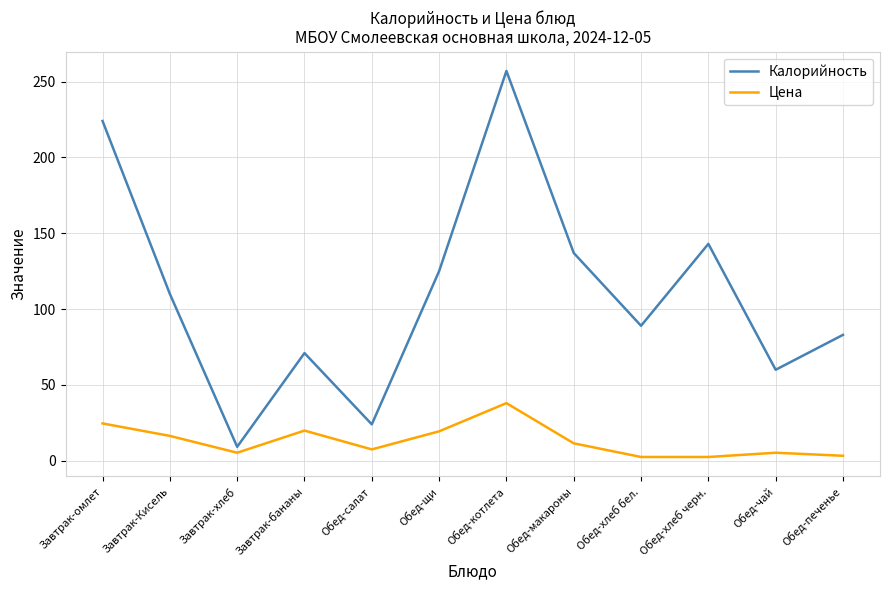

What is the sum of the Калорийность values at Завтрак-хлеб and Обед-хлеб бел.?

98.2